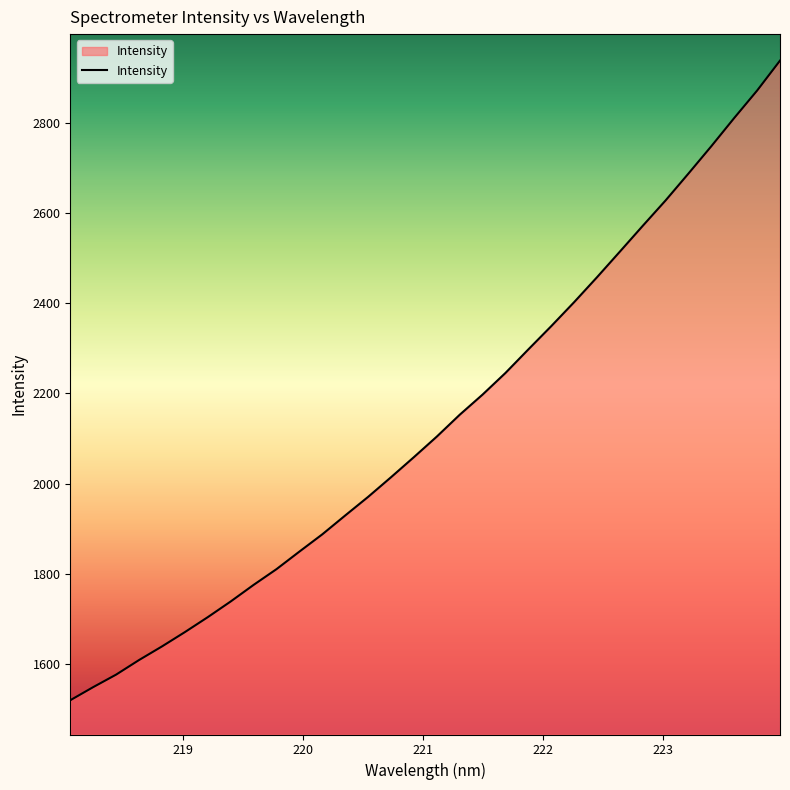

What is the difference between the maximum and minimum values?

1418.2